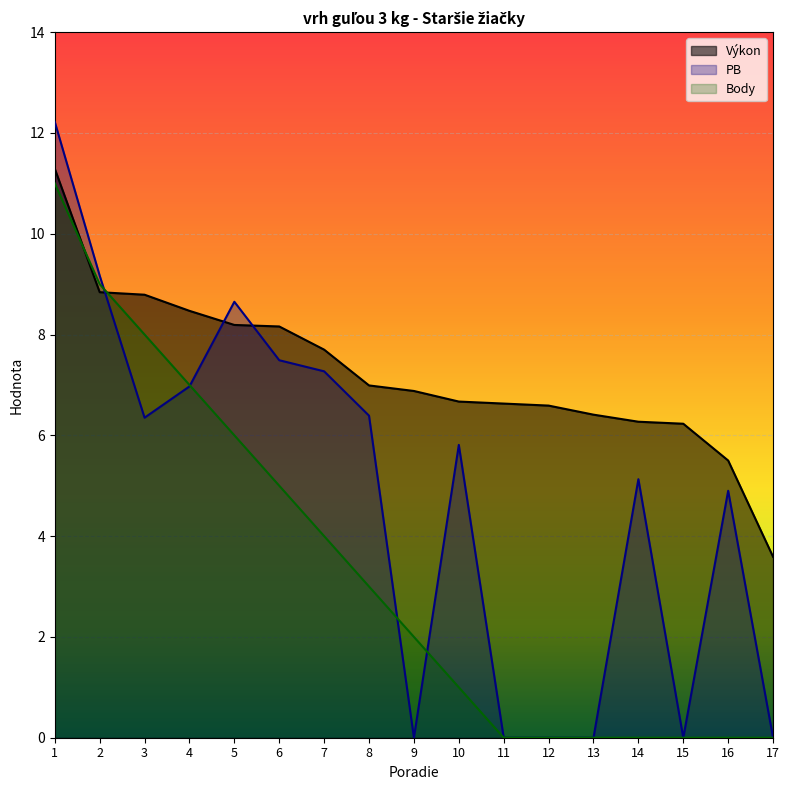

Between 6 and 13, which series saw the biggest shift?

PB